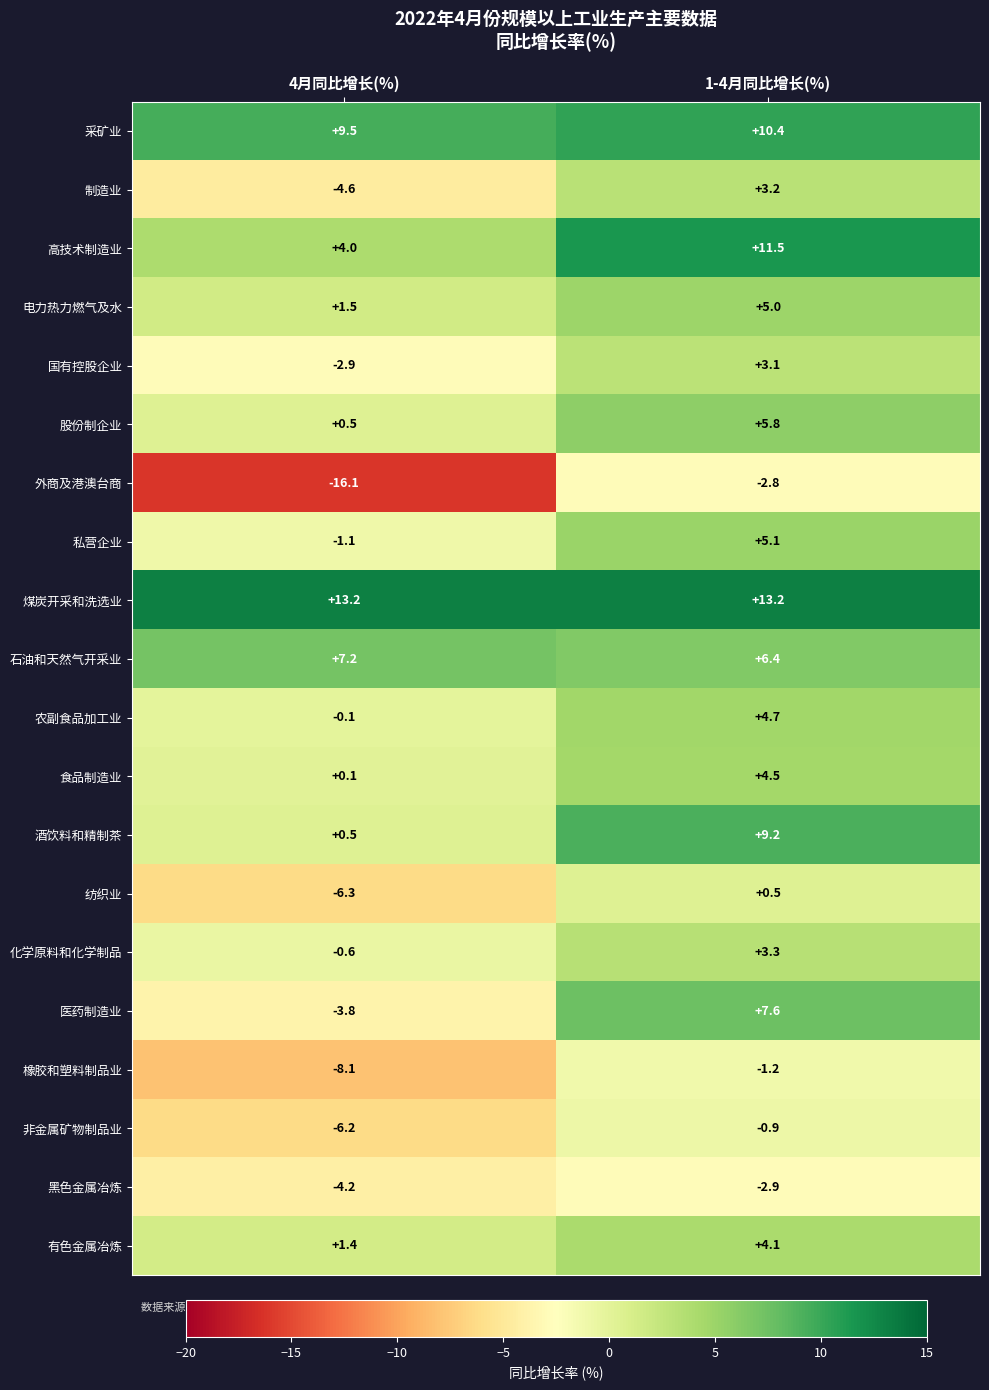

Is the value of 股份制企业 at 1-4月同比增长(%) greater than the value of 酒饮料和精制茶 at 4月同比增长(%)?

Yes